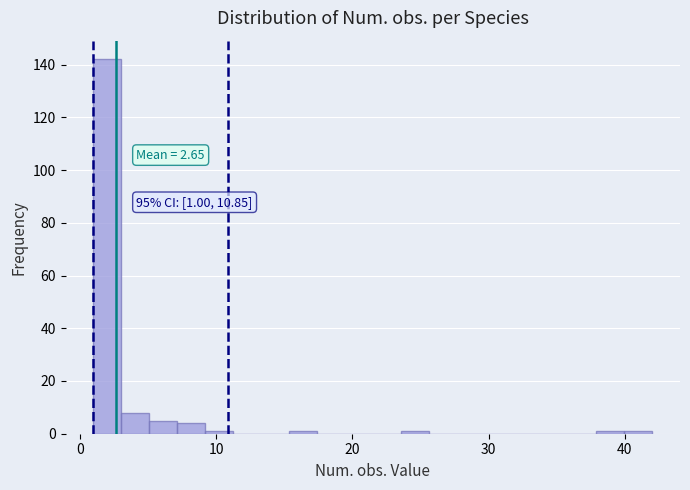

Read against the x-axis, roughly where is the centre of the tallest bar?

2